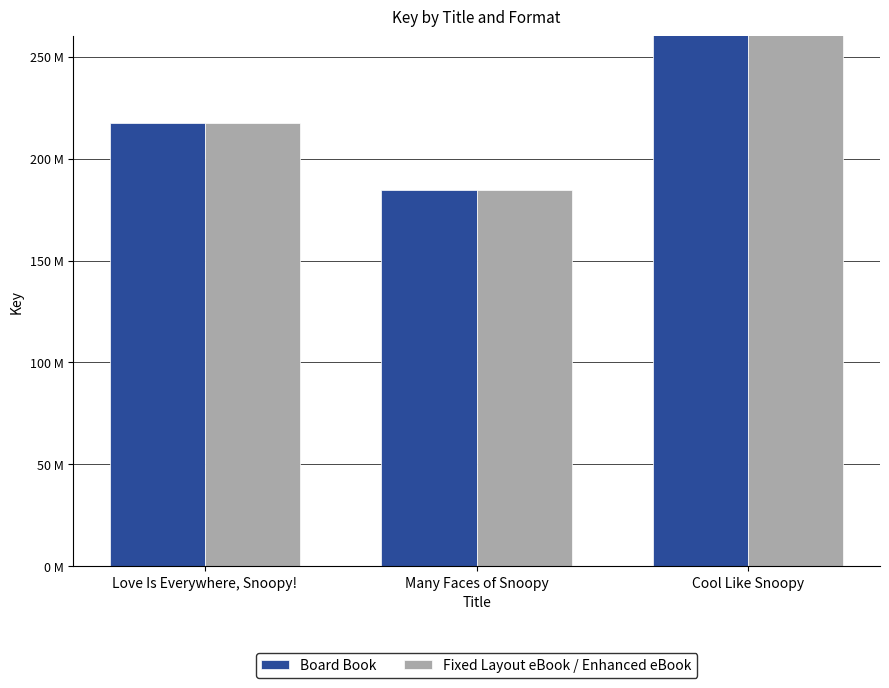

What is the sum of all Fixed Layout eBook / Enhanced eBook values?

956136072